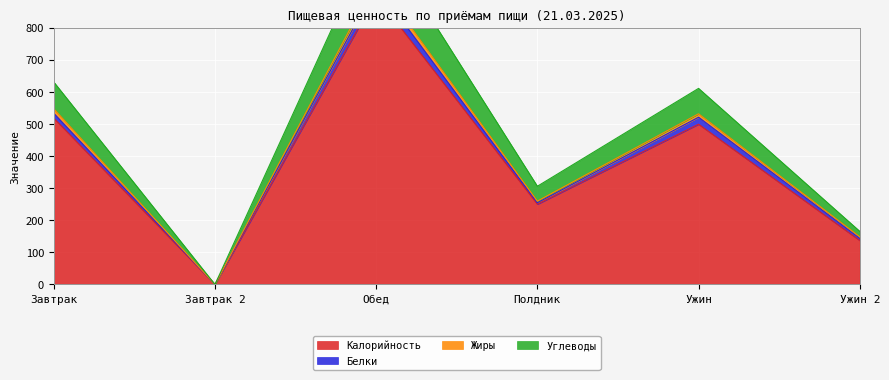

True or false: Жиры has a value of 159.2 at Полдник.

False